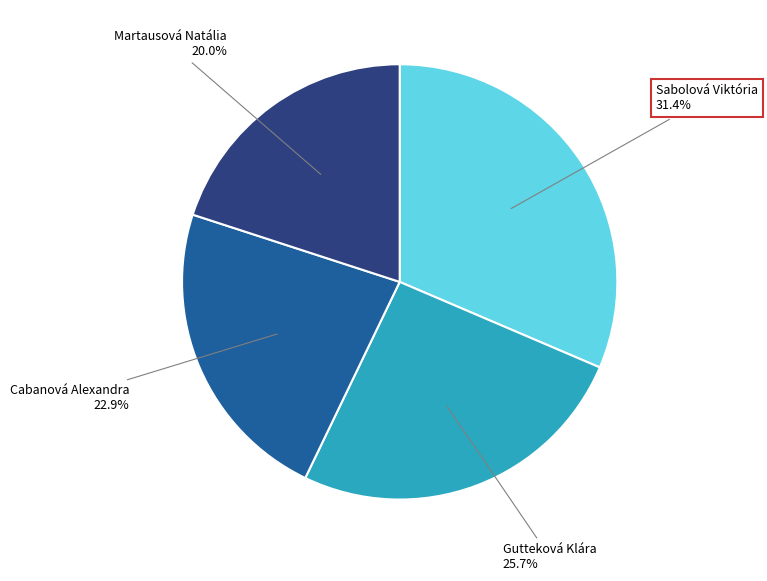

Is there a majority slice in this chart?

No